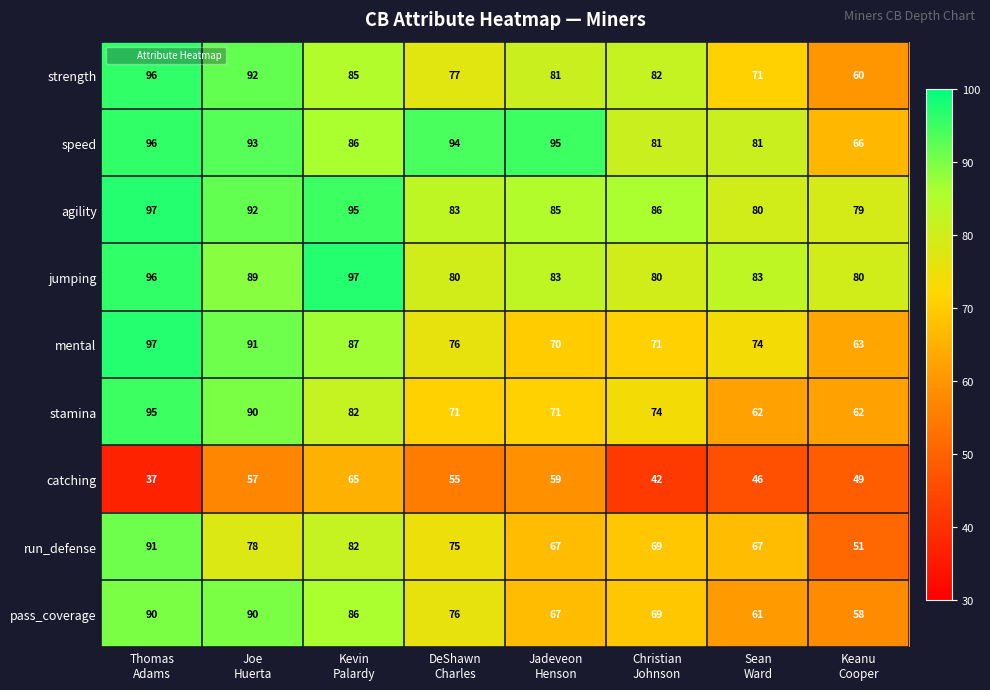

What is the average value of the catching series?

51